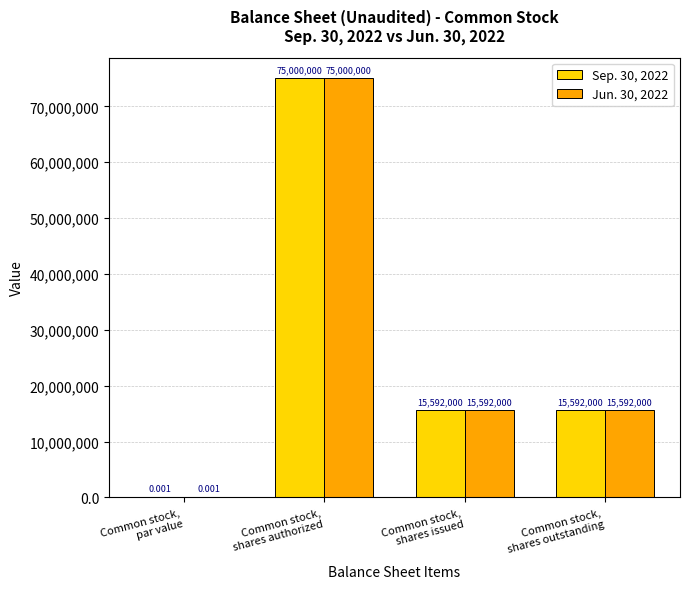

Count the number of data series in this chart.

2